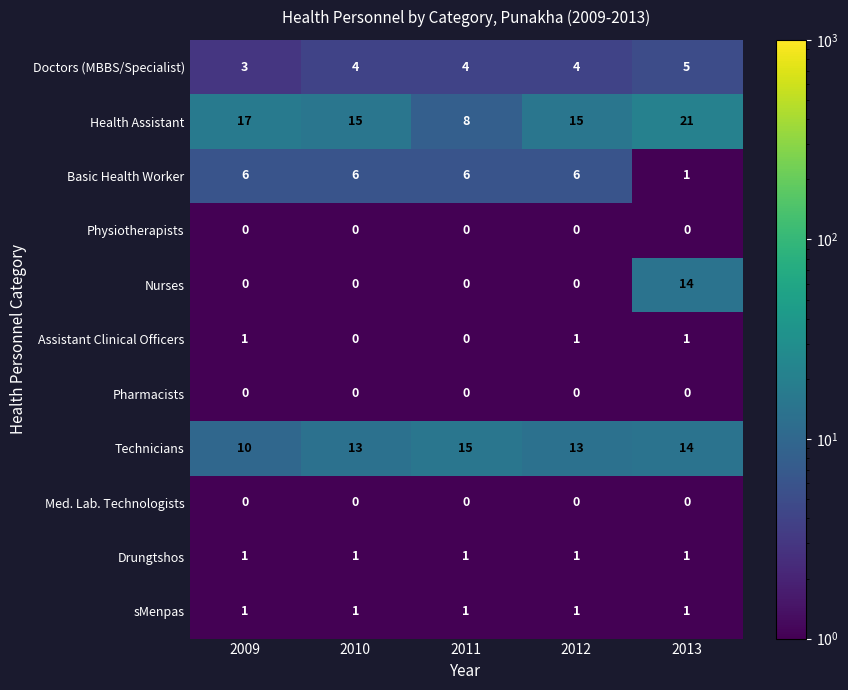

Is the value of Assistant Clinical Officers at 2010 greater than the value of Doctors (MBBS/Specialist) at 2013?

No